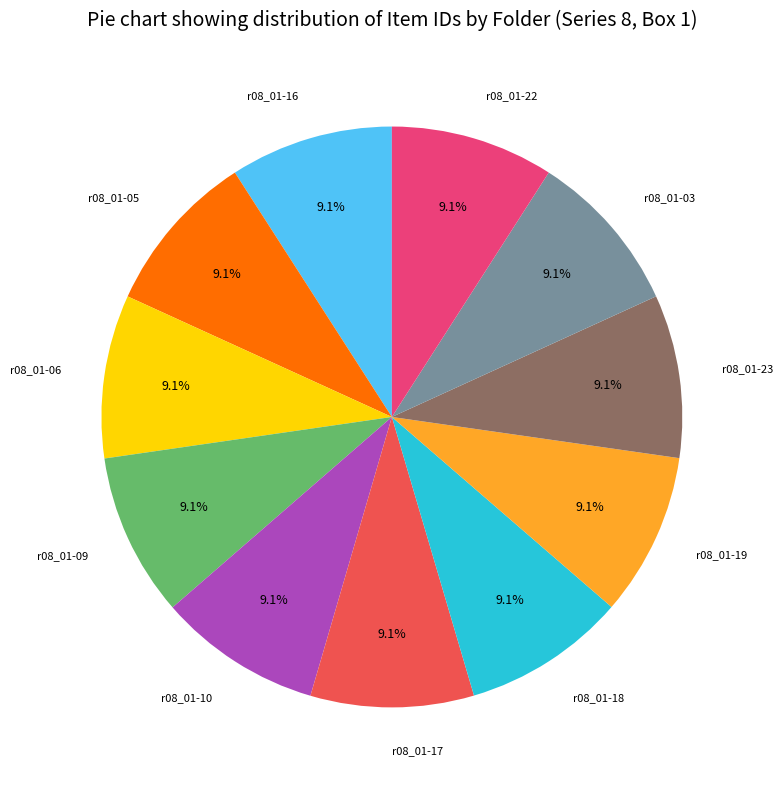

How many segments does this pie chart have?

11